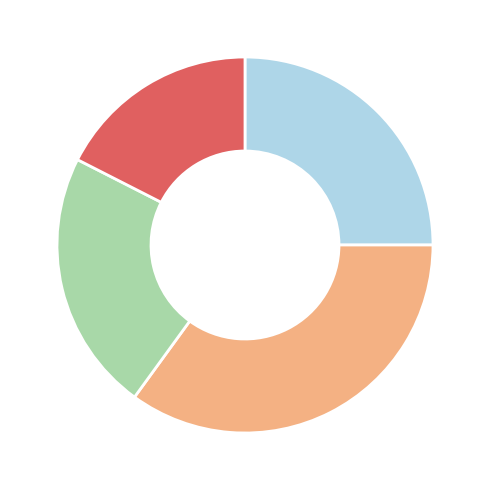

Does any single category account for the majority?

No